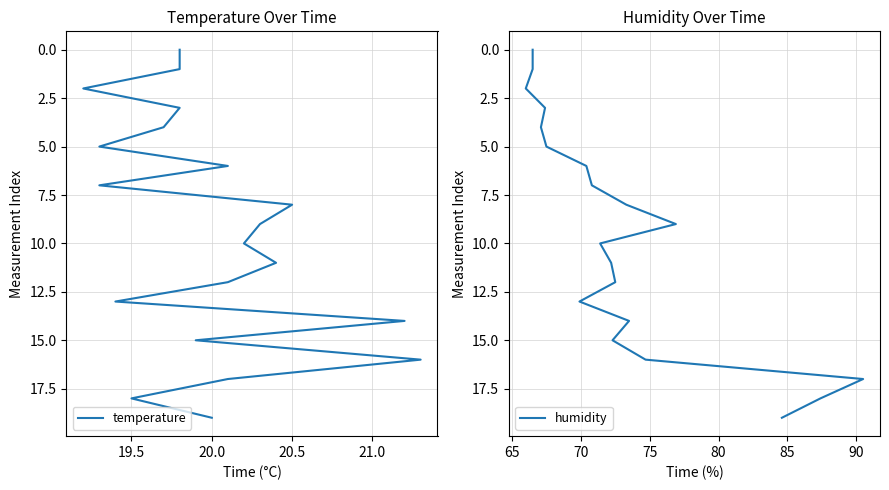

Which series has the largest total across all categories?

temperature